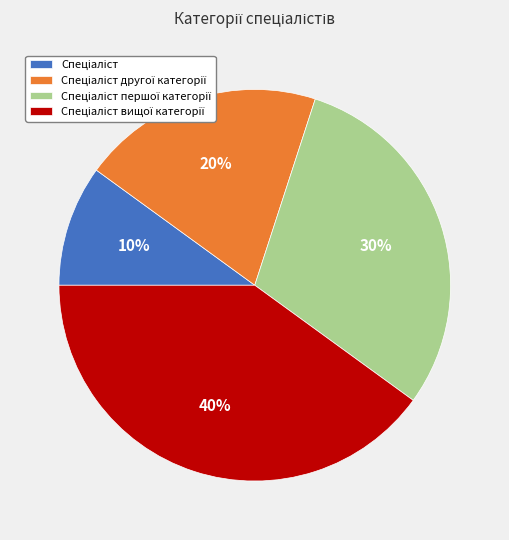

To the nearest percent, what is the difference between the largest and smallest slice percentages?

30%